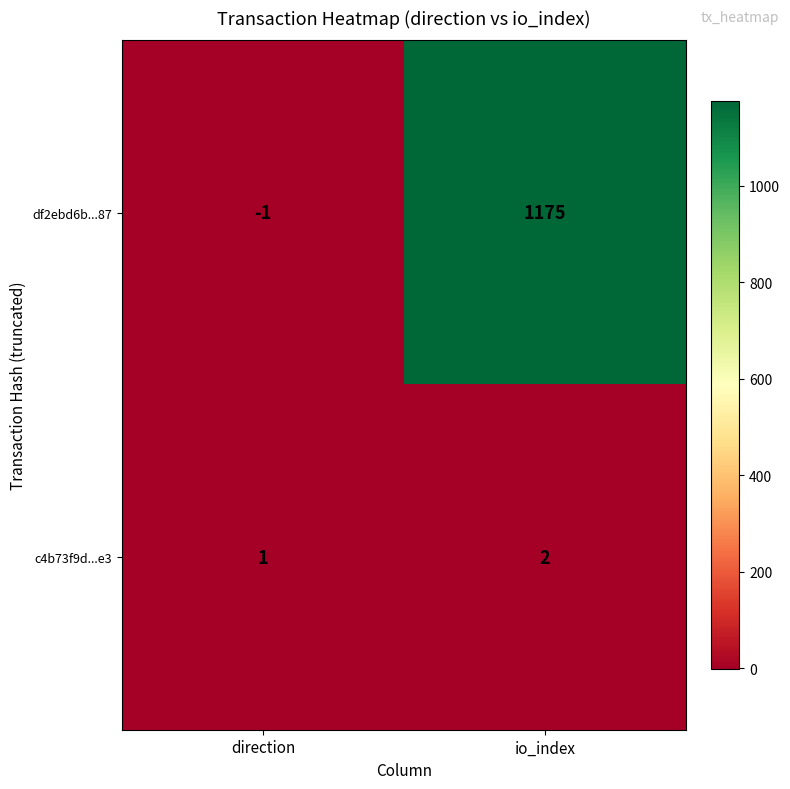

At which label is df2ebd6b...87 closest to 587?

direction